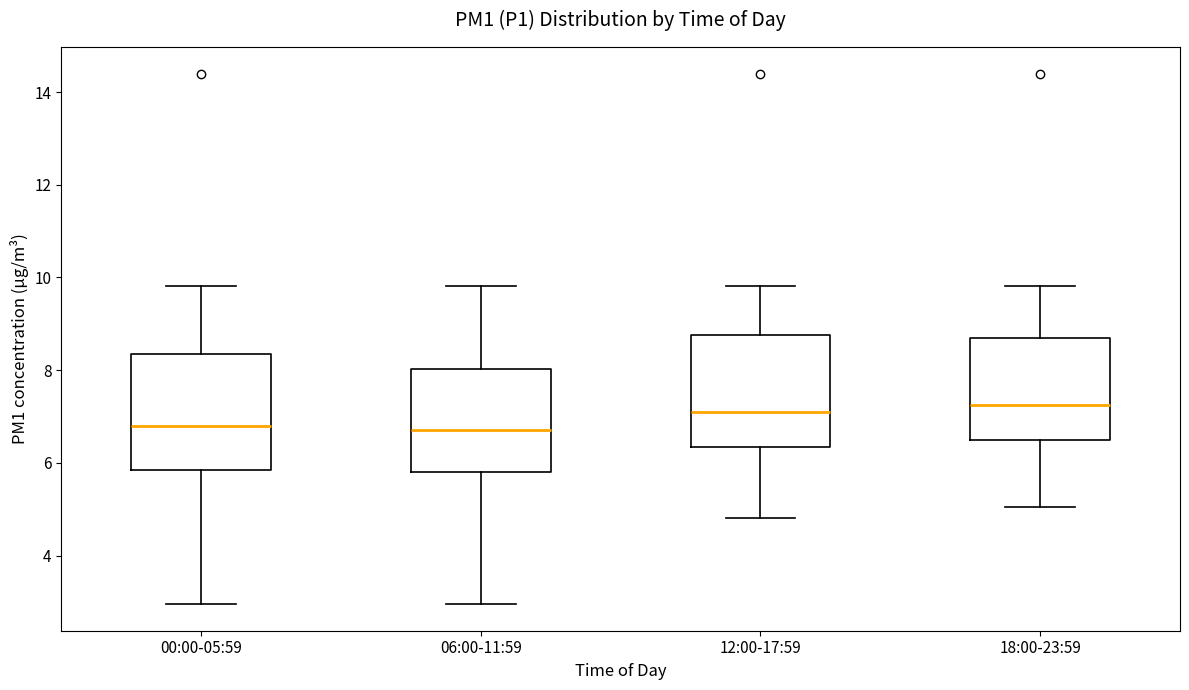

Where does the lower whisker of the box for 18:00-23:59 end on the y-axis? The values are not printed on the chart, so give them approximately, as read against the axis.

5.0